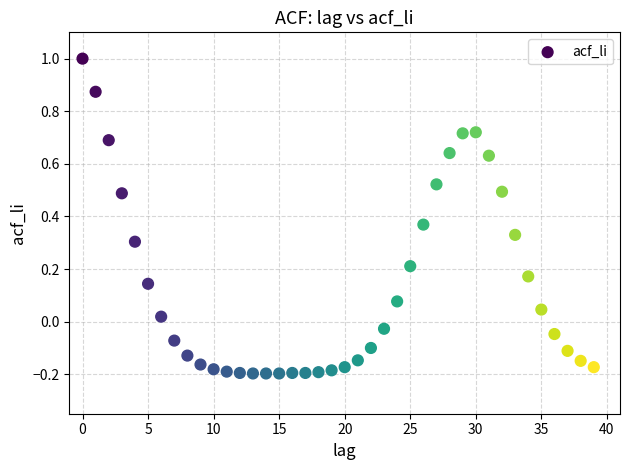

What is the range of Y values (max minus min)?

1.2